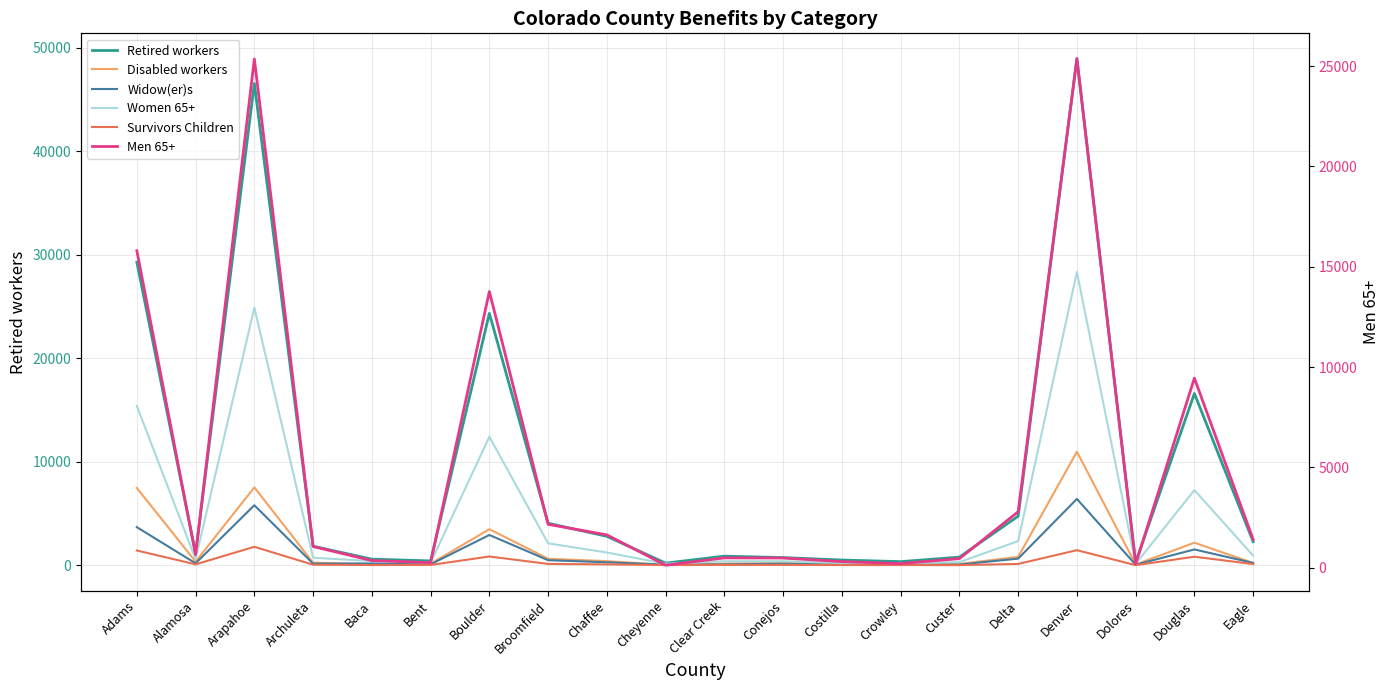

What is the sum of all Men 65+ values?

102325